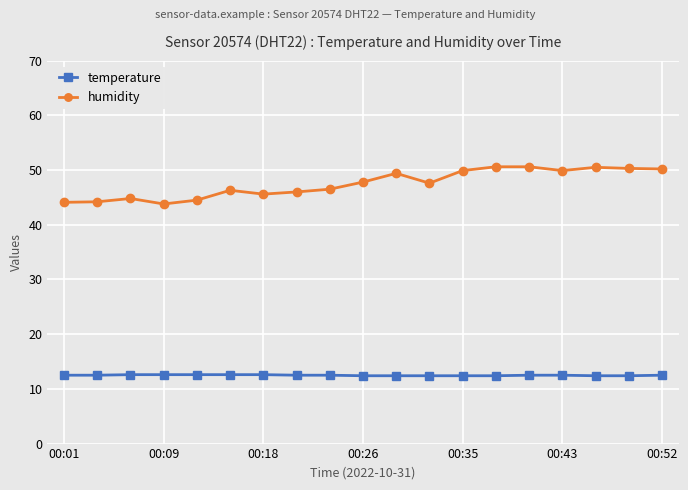

What is the lowest value of the temperature series?

12.4